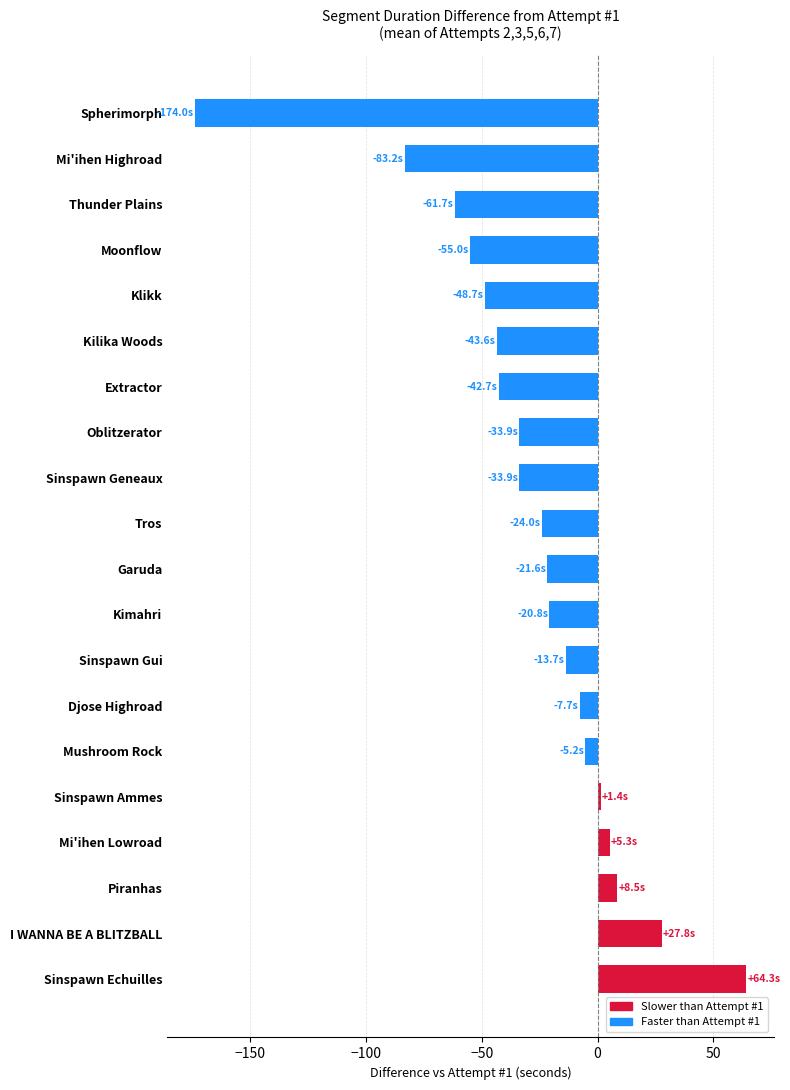

Count the number of categories in the chart.

20